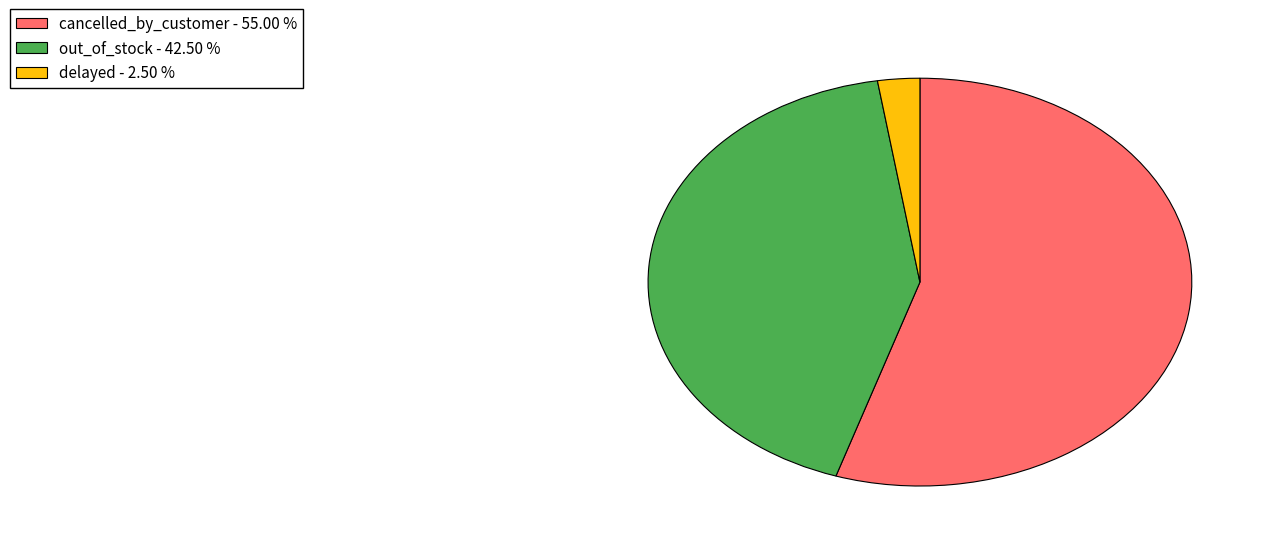

Which category has the biggest portion of the pie?

cancelled_by_customer